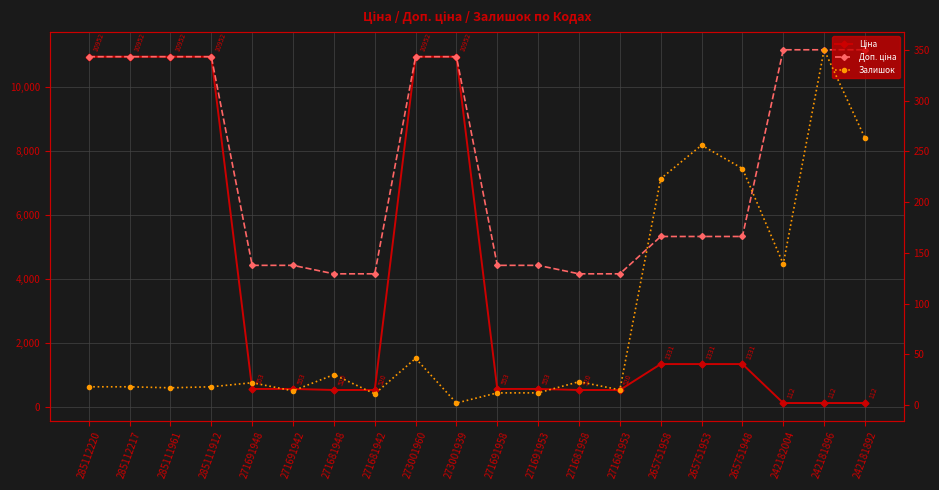

Where does the Залишок series first go above 22?

271681948